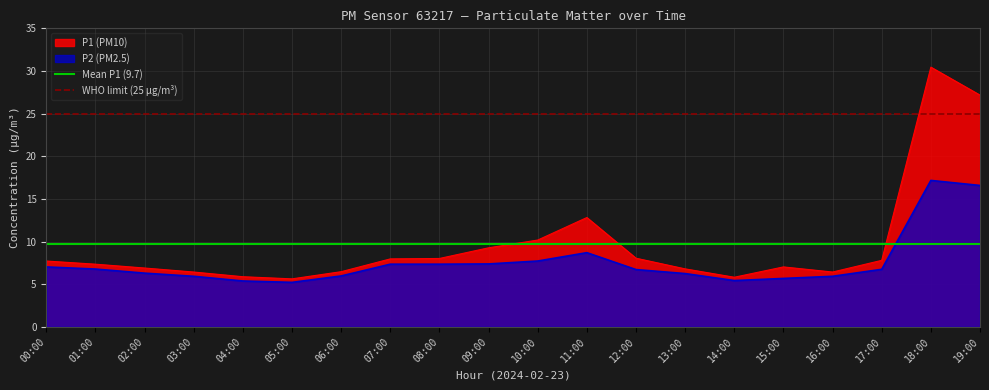

The Mean P1 (9.7) series shows 13.1 at 01:00. True or false?

False